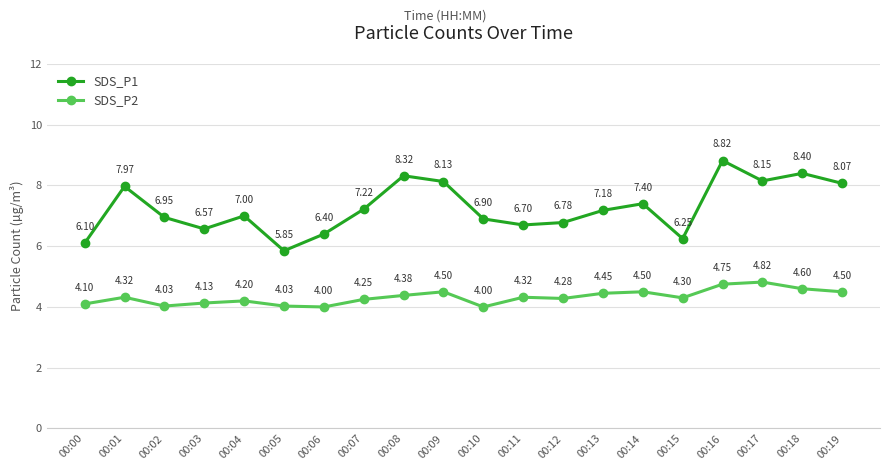

True or false: SDS_P1 has more than 1 points higher than both neighbors.

True